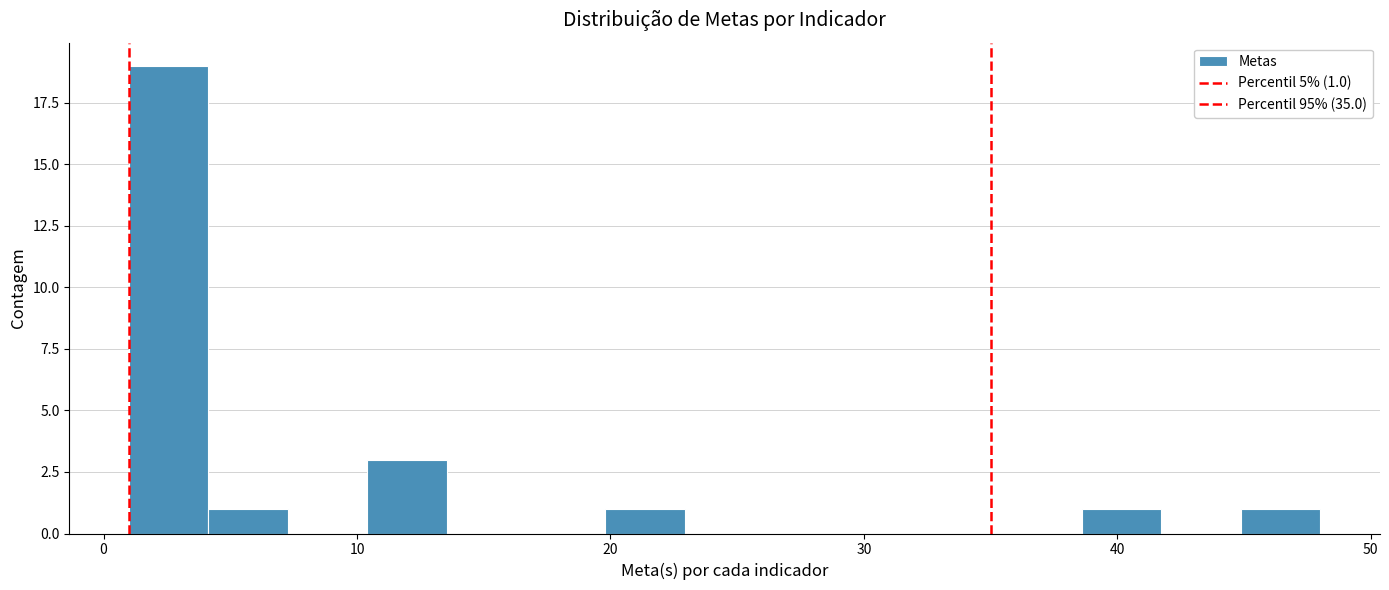

Read against the x-axis, roughly where is the centre of the tallest bar?

3